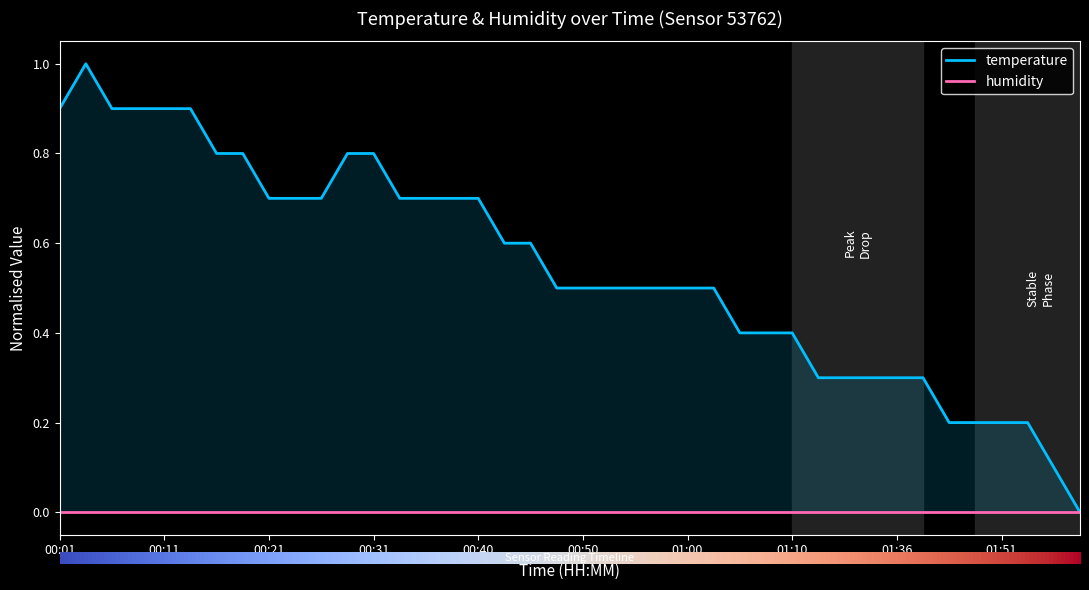

True or false: humidity and temperature cross at least once.

False